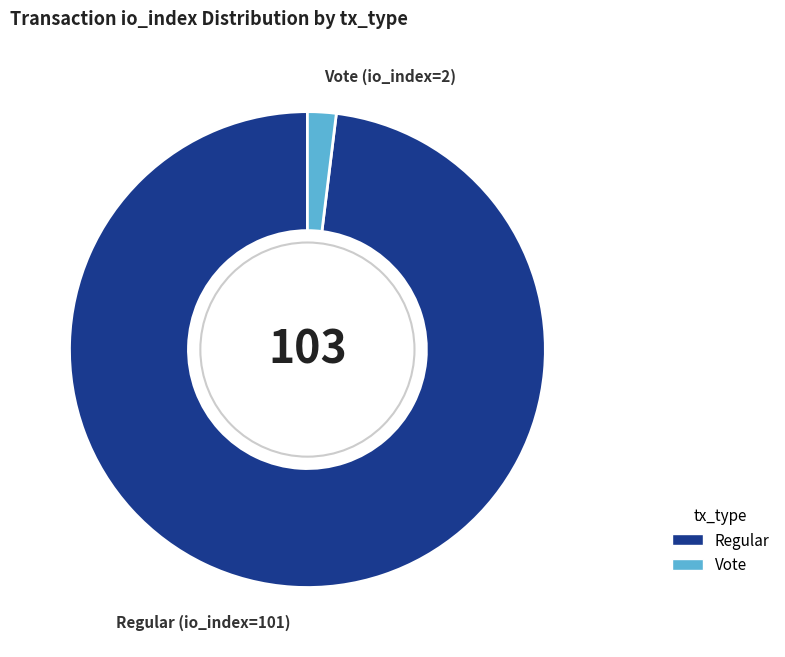

Is there a majority slice in this chart?

Yes